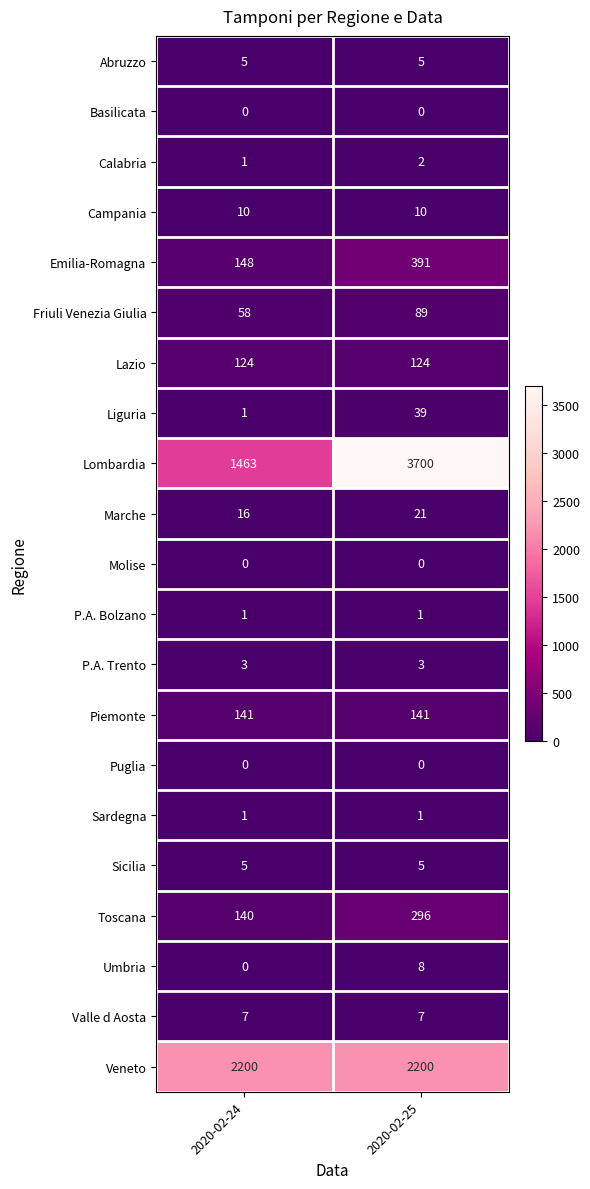

Which series changed the most between 2020-02-24 and 2020-02-25?

Lombardia